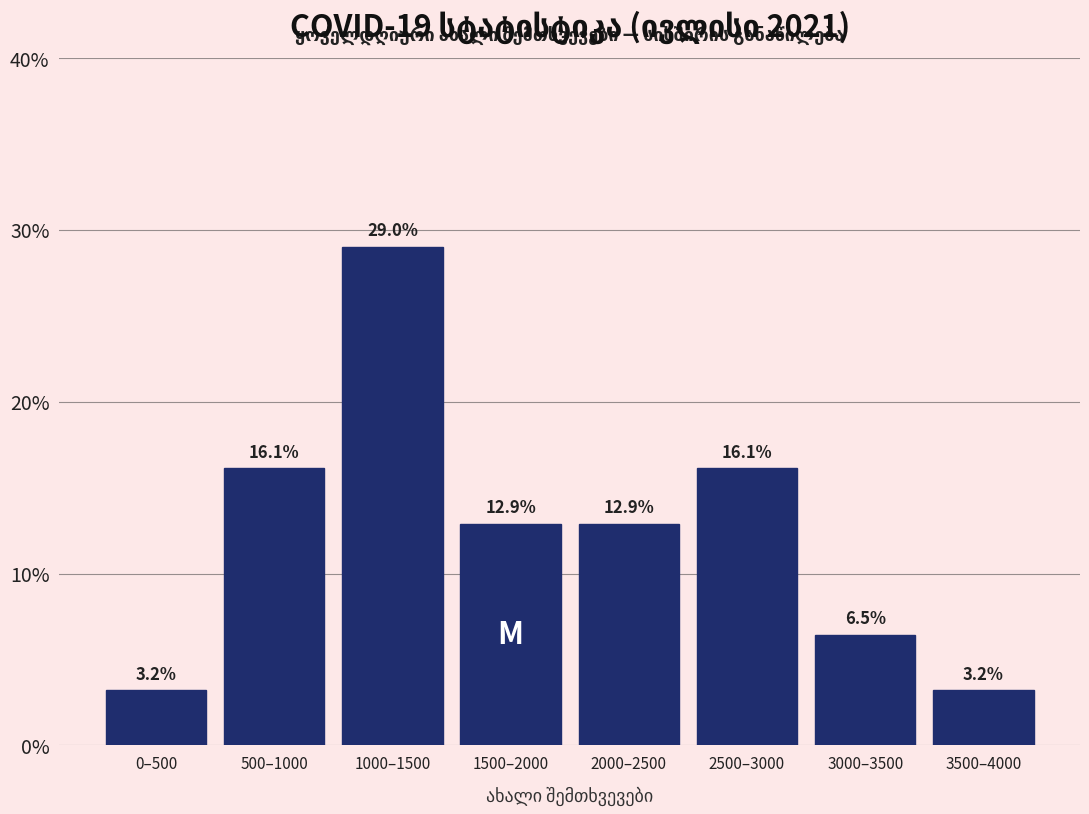

Reading left to right, transcribe all the data shown in this chart.

0–500=3.2	500–1000=16.1	1000–1500=29.0	1500–2000=12.9	2000–2500=12.9	2500–3000=16.1	3000–3500=6.5	3500–4000=3.2